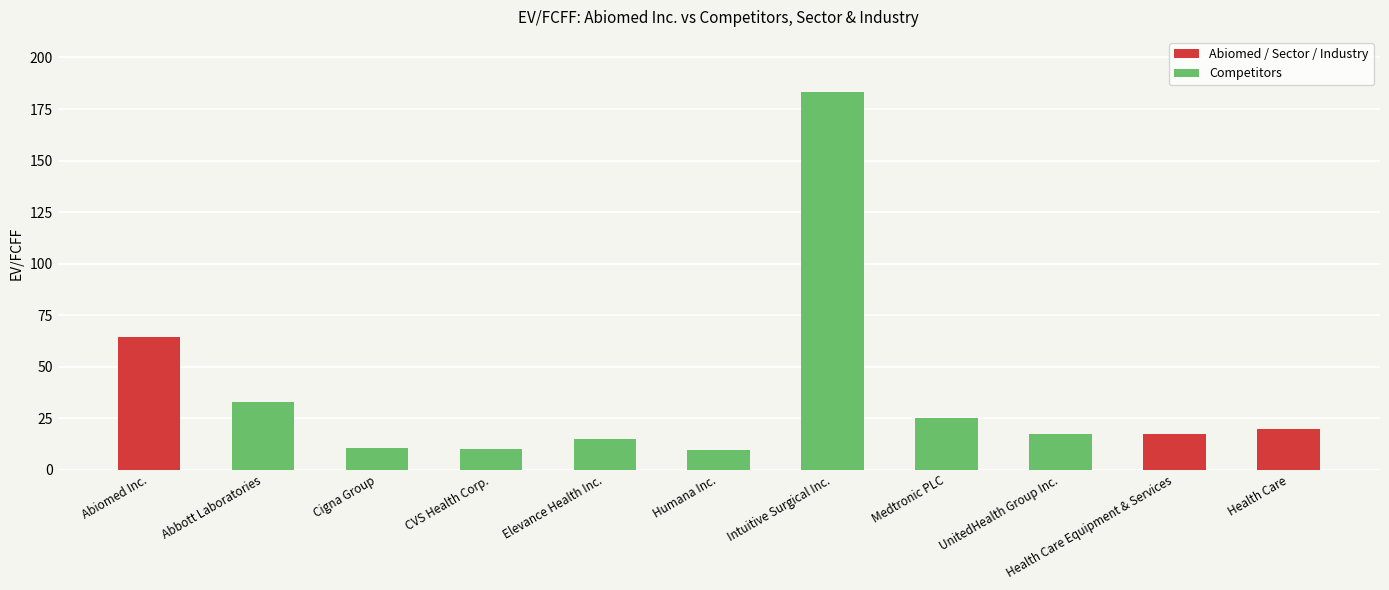

What position from the right is Intuitive Surgical Inc.?

5